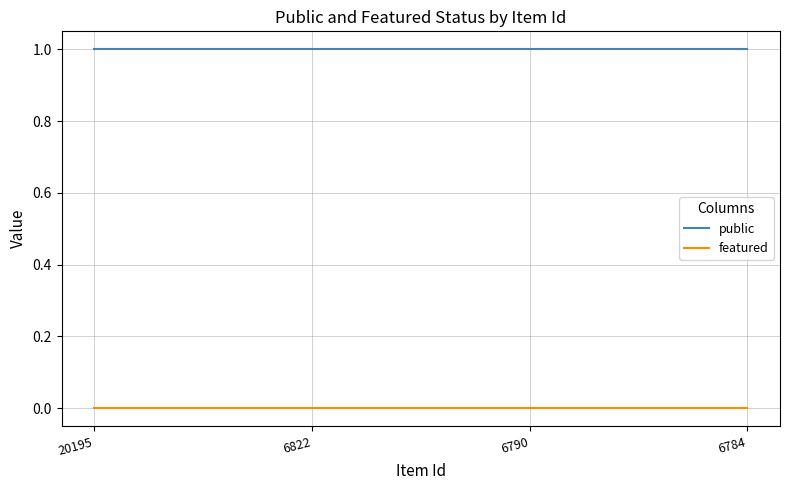

True or false: public and featured cross at least once.

False